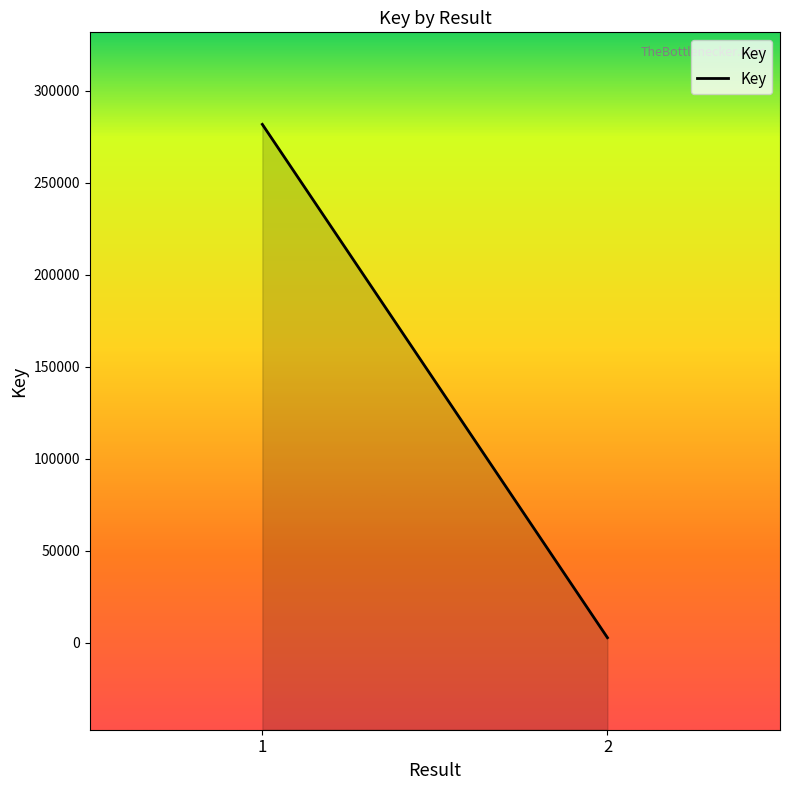

The value at 2 is 2746. True or false?

True